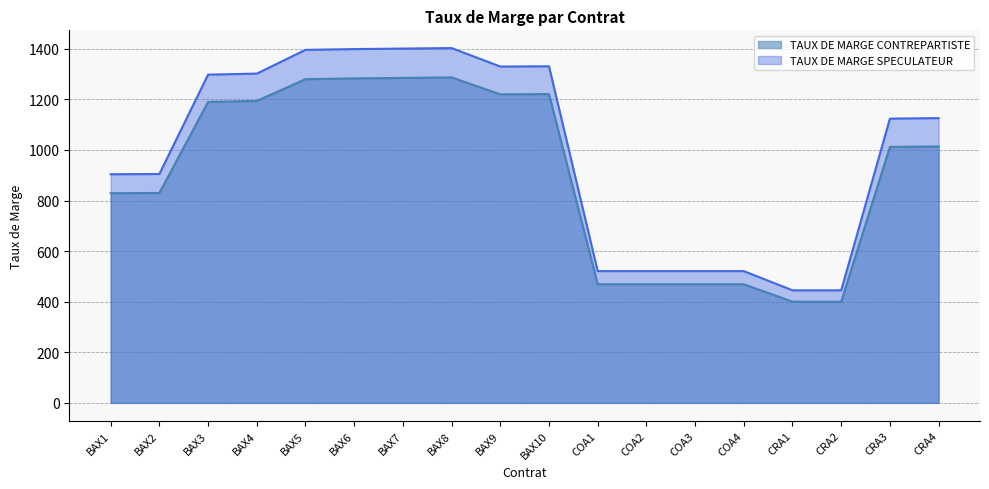

True or false: TAUX DE MARGE SPECULATEUR and TAUX DE MARGE CONTREPARTISTE intersect in this chart.

False